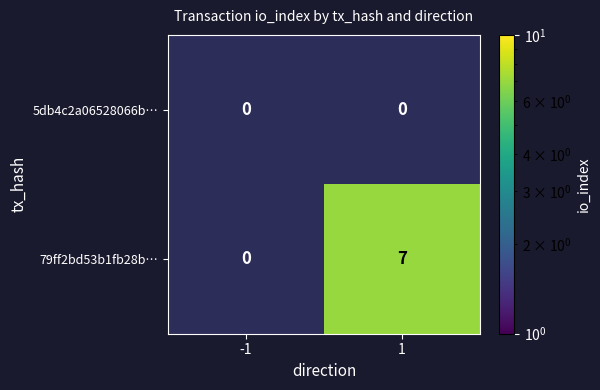

At which category does the chart reach its minimum across all series?

1